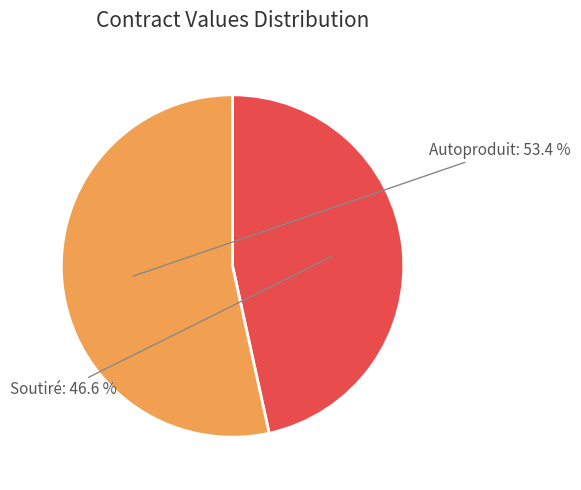

Does any single category account for the majority?

Yes